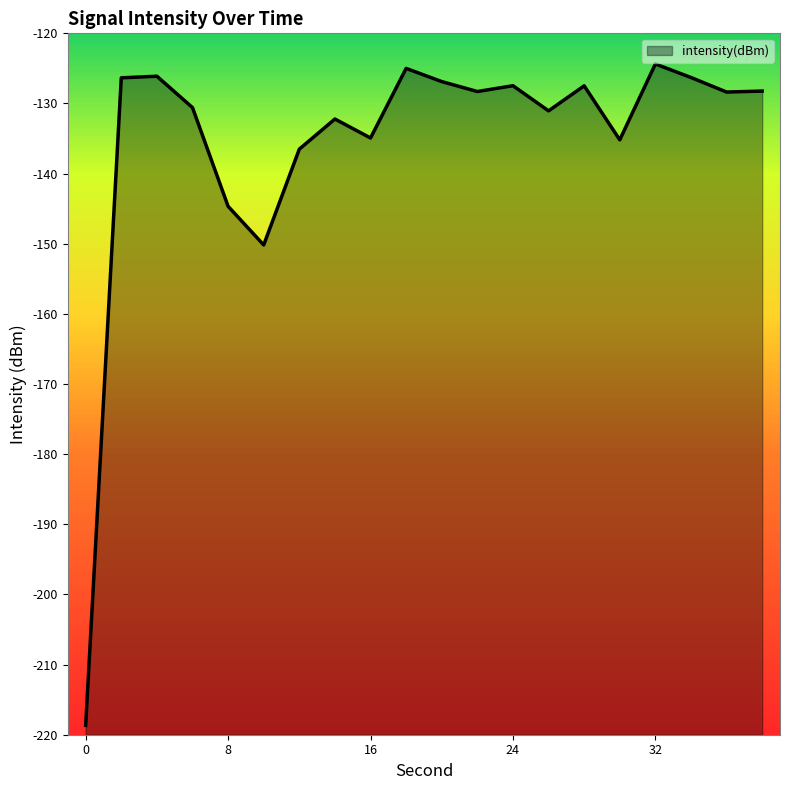

What is the value of the 19th point from the left?

-128.4